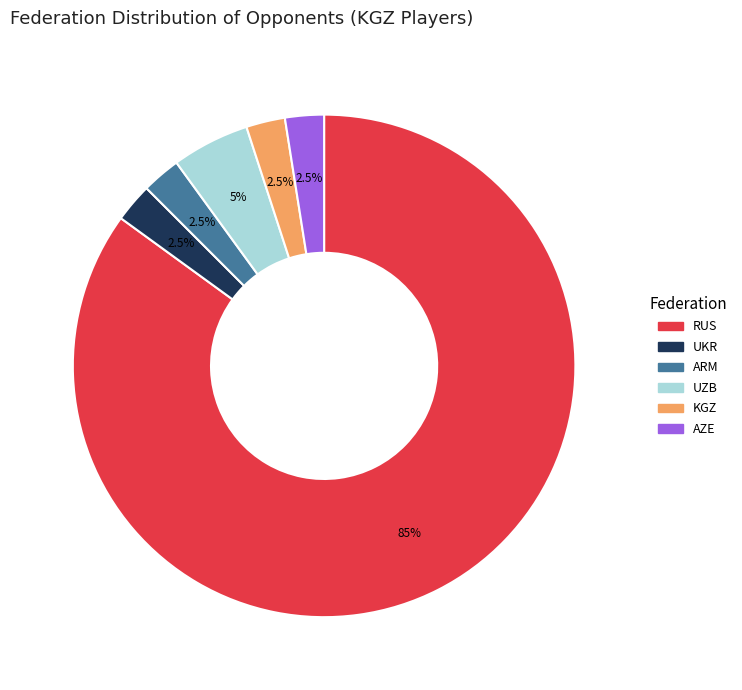

The ARM slice represents 8% of the pie. True or false?

False